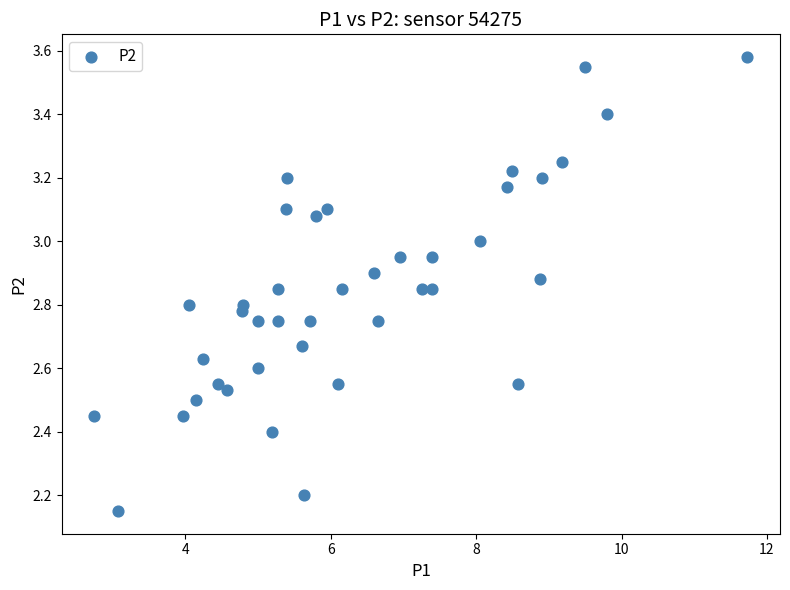

What is the range of Y values (max minus min)?

1.4